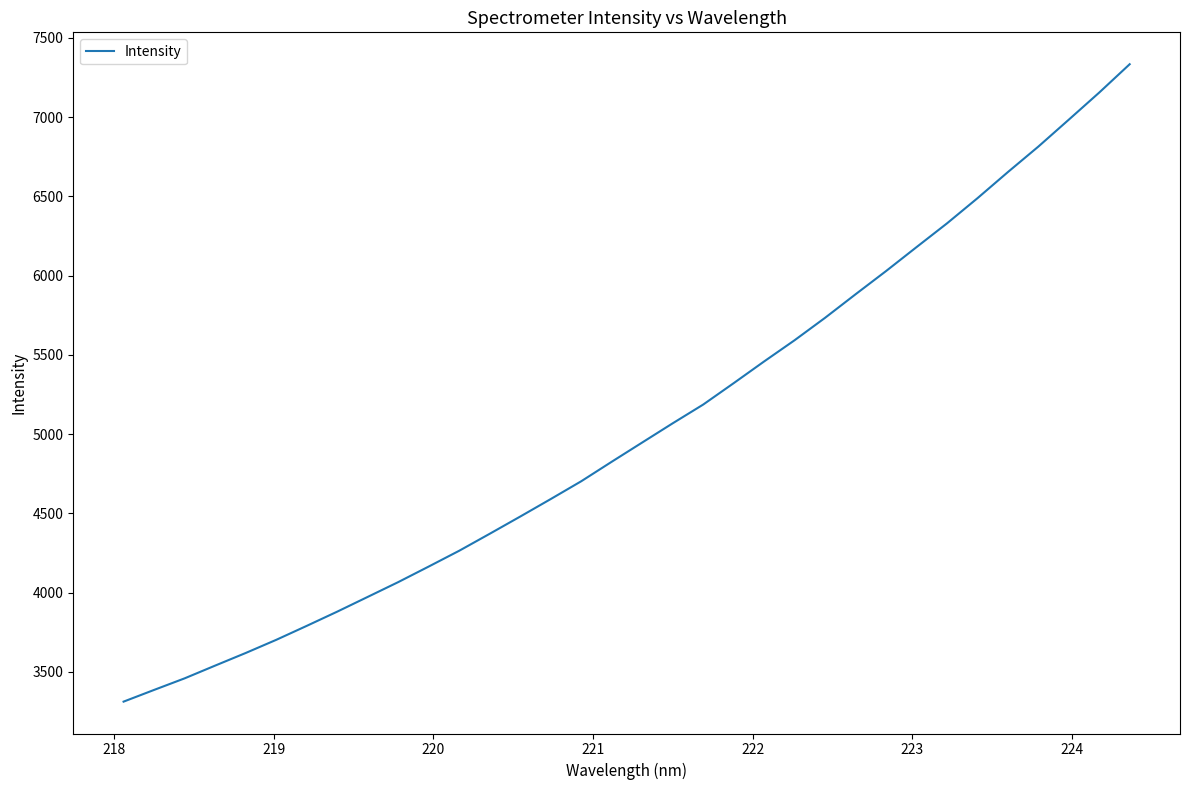

What is the maximum value shown in the chart?

7333.2